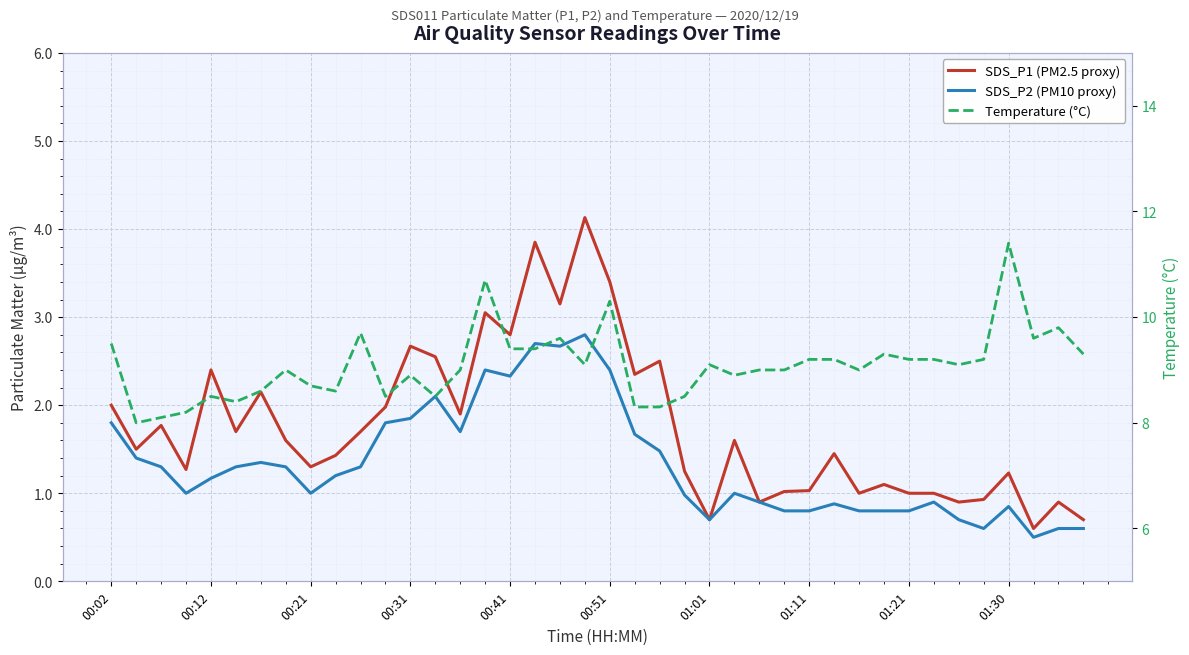

Reading left to right, extract all data points from this chart.

SDS_P1 (PM2.5 proxy): 2.0	1.5	1.8	1.3	2.4	1.7	2.1	1.6	1.3	1.4	1.7	2.0	2.7	2.5	1.9	3.0	2.8	3.9	3.1	4.1	3.4	2.4	2.5	1.2	0.7	1.6	0.9	1.0	1.0	1.4	1.0	1.1	1.0	1.0	0.9	0.9	1.2	0.6	0.9	0.7
SDS_P2 (PM10 proxy): 1.8	1.4	1.3	1.0	1.2	1.3	1.4	1.3	1.0	1.2	1.3	1.8	1.9	2.1	1.7	2.4	2.3	2.7	2.7	2.8	2.4	1.7	1.5	1.0	0.7	1.0	0.9	0.8	0.8	0.9	0.8	0.8	0.8	0.9	0.7	0.6	0.8	0.5	0.6	0.6
Temperature (°C): 9.5	8.0	8.1	8.2	8.5	8.4	8.6	9.0	8.7	8.6	9.7	8.5	8.9	8.5	9.0	10.7	9.4	9.4	9.6	9.1	10.3	8.3	8.3	8.5	9.1	8.9	9.0	9.0	9.2	9.2	9.0	9.3	9.2	9.2	9.1	9.2	11.4	9.6	9.8	9.3